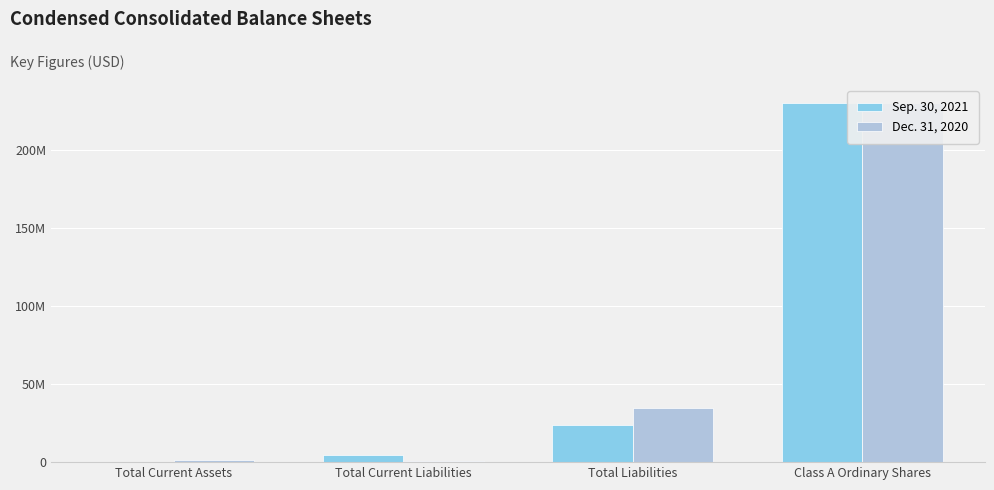

How many bars are there in total?

8